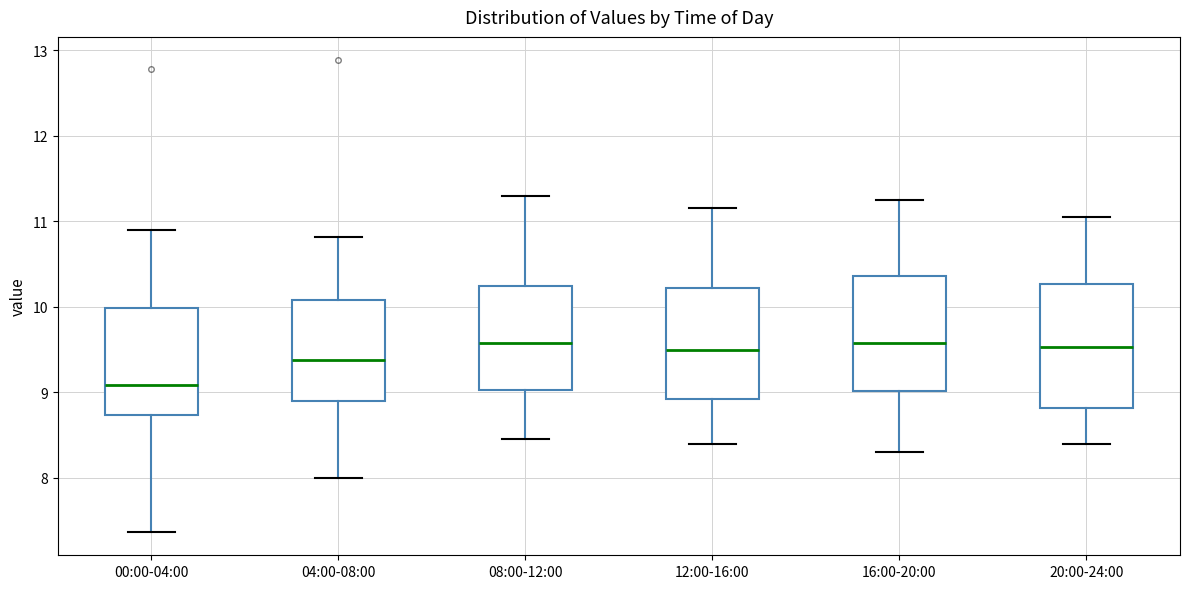

Reading left to right, read every box against the y-axis: the position of its median line, the range the box covers, and the ends of its whiskers. The values are not printed on the chart, so give them approximately, as read against the axis.

00:00-04:00: median 9.1, box 8.7 to 10.0, whiskers 7.4 to 10.9
04:00-08:00: median 9.4, box 8.9 to 10.1, whiskers 8.0 to 10.8
08:00-12:00: median 9.6, box 9.0 to 10.2, whiskers 8.5 to 11.3
12:00-16:00: median 9.5, box 8.9 to 10.2, whiskers 8.4 to 11.2
16:00-20:00: median 9.6, box 9.0 to 10.4, whiskers 8.3 to 11.3
20:00-24:00: median 9.5, box 8.8 to 10.3, whiskers 8.4 to 11.1